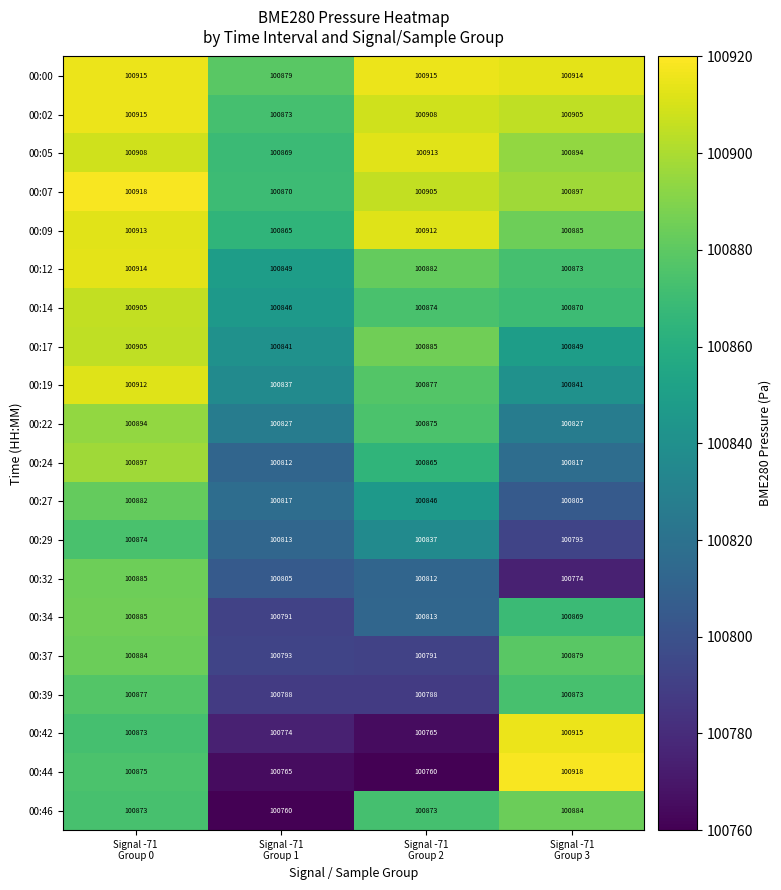

How many distinct data groups are displayed?

20